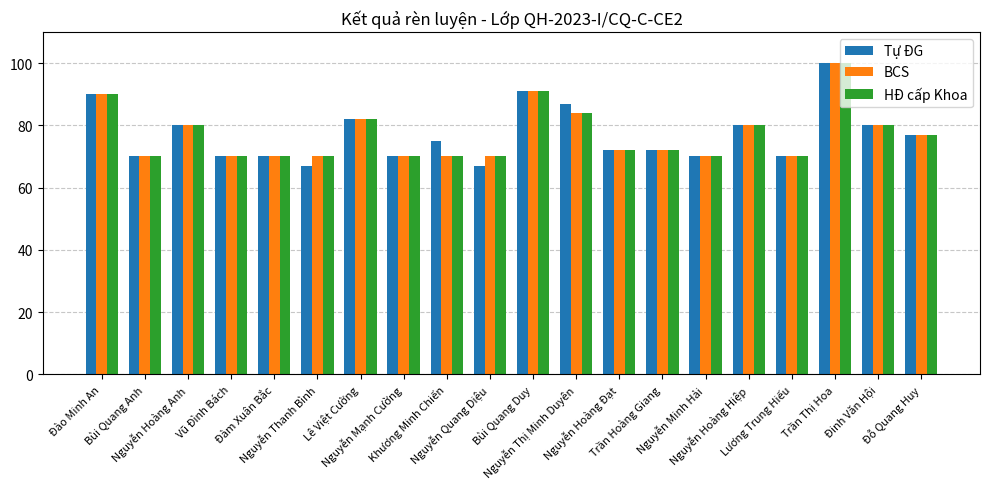

Is it true that BCS equals 77 at Đỗ Quang Huy?

True